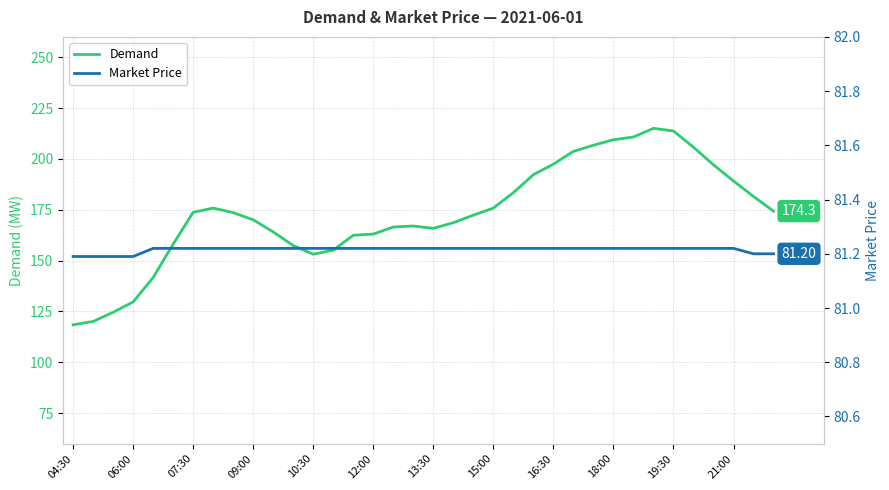

What is the difference between the Demand values at 15:00 and 27?

33.6